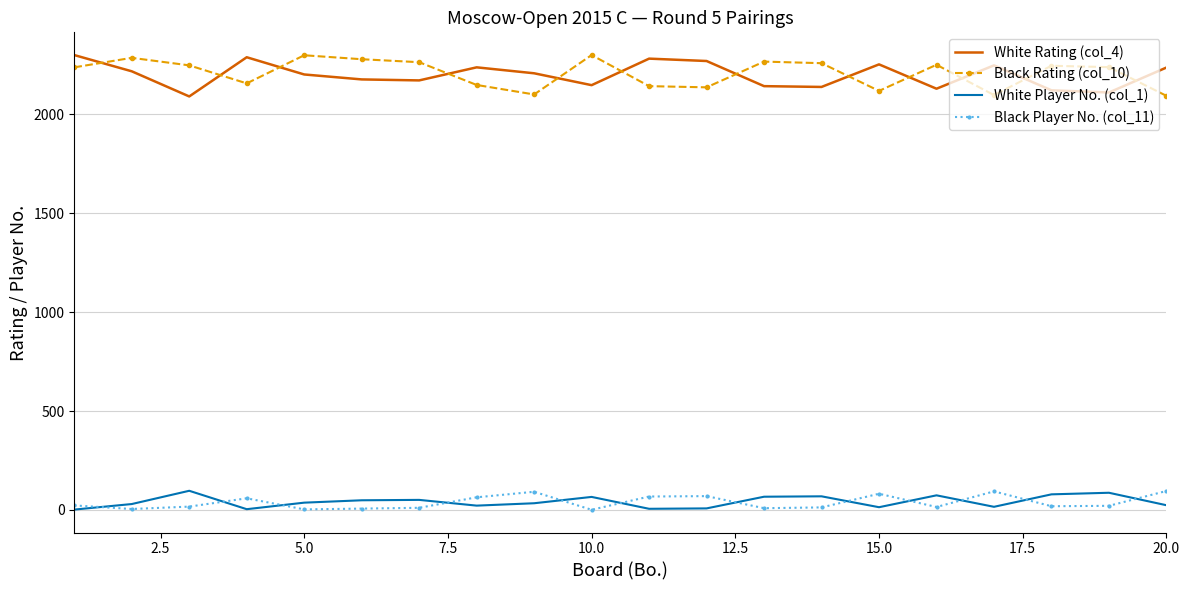

True or false: White Player No. (col_1) and Black Rating (col_10) cross at least once.

False